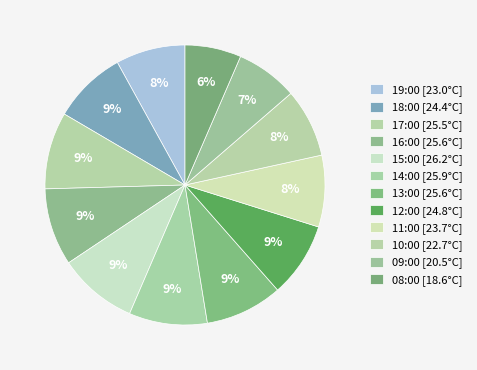

What is the change in value from 17:00 to 10:00?

-2.8